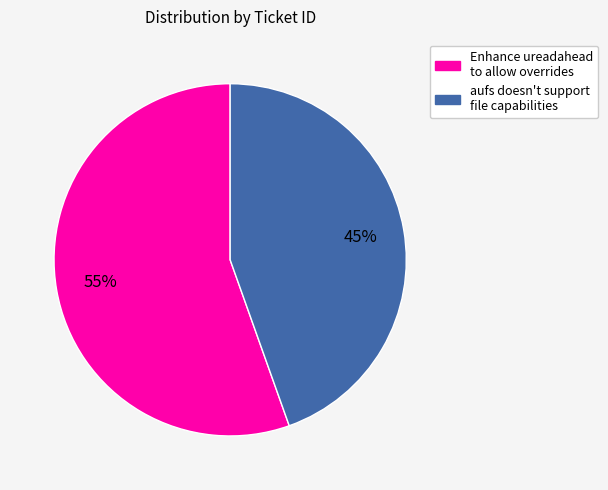

To the nearest percent, what percentage of the pie is Enhance ureadahead to allow overrides?

55%